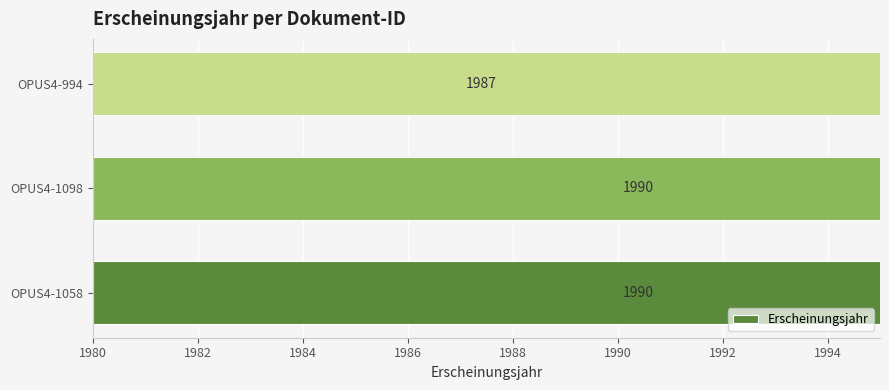

The chart shows a value of 2609 at OPUS4-1098. True or false?

False